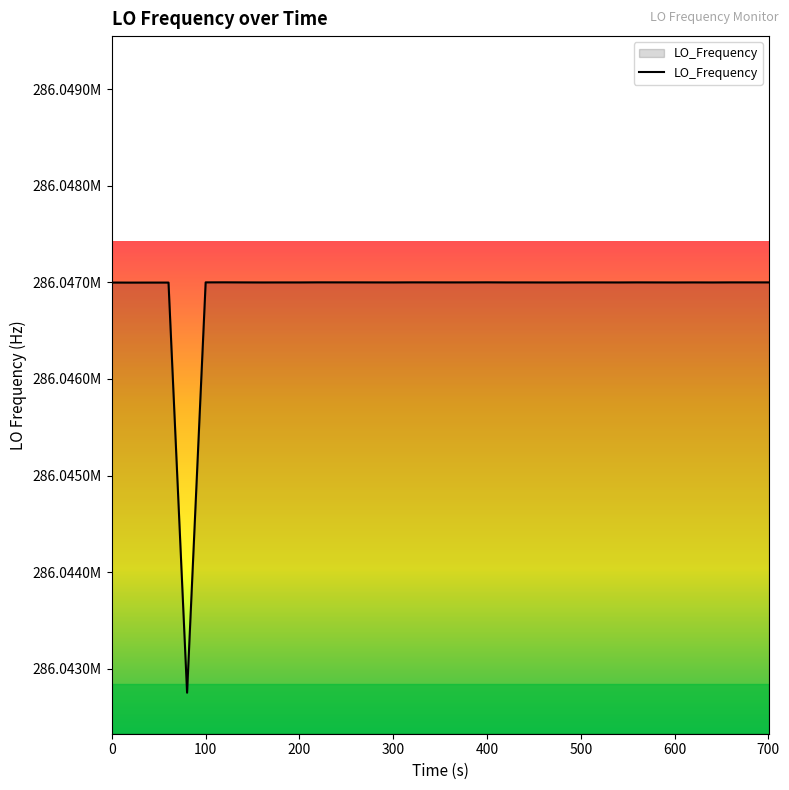

What is the difference between the maximum and minimum values?

4250.1